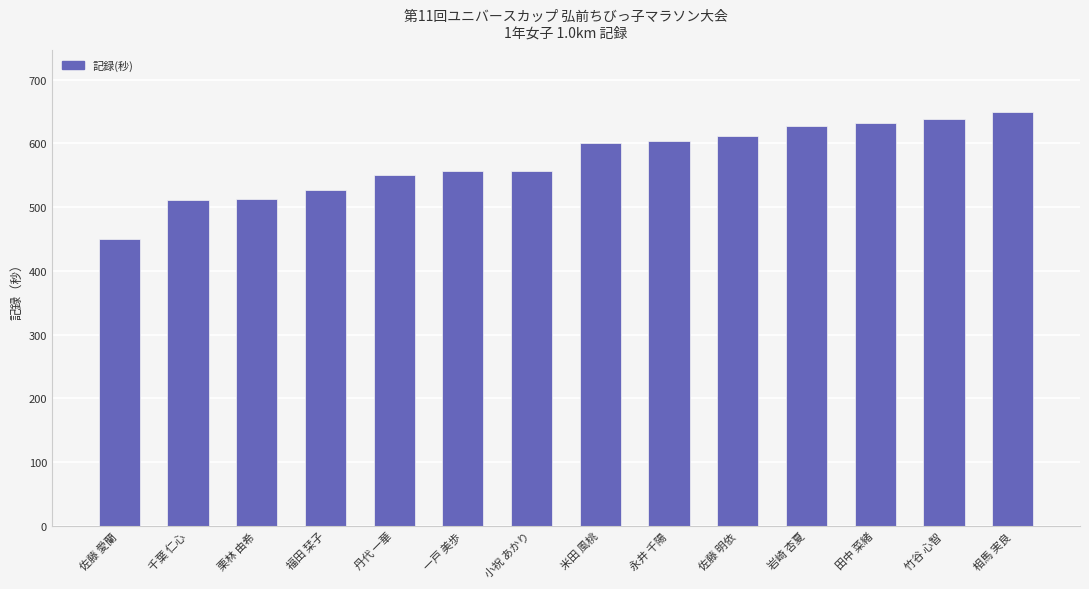

What is the average value?

574